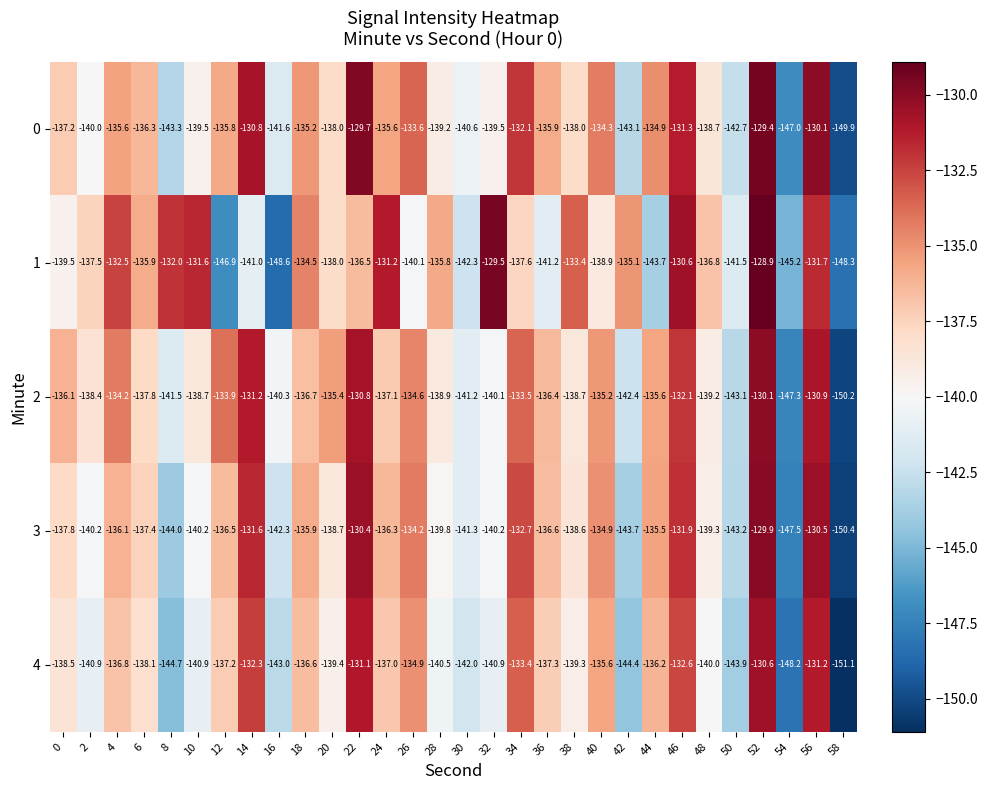

At which label does 0 first exceed -136?

4